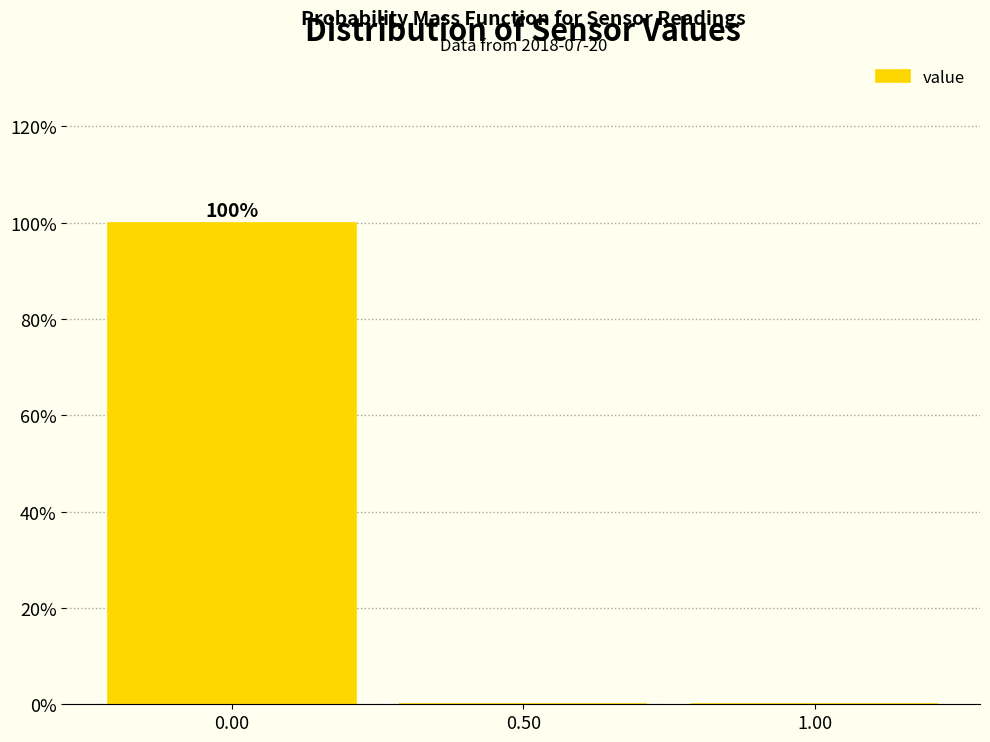

Which range on the x-axis has the tallest bar?

-0.25 to 0.25